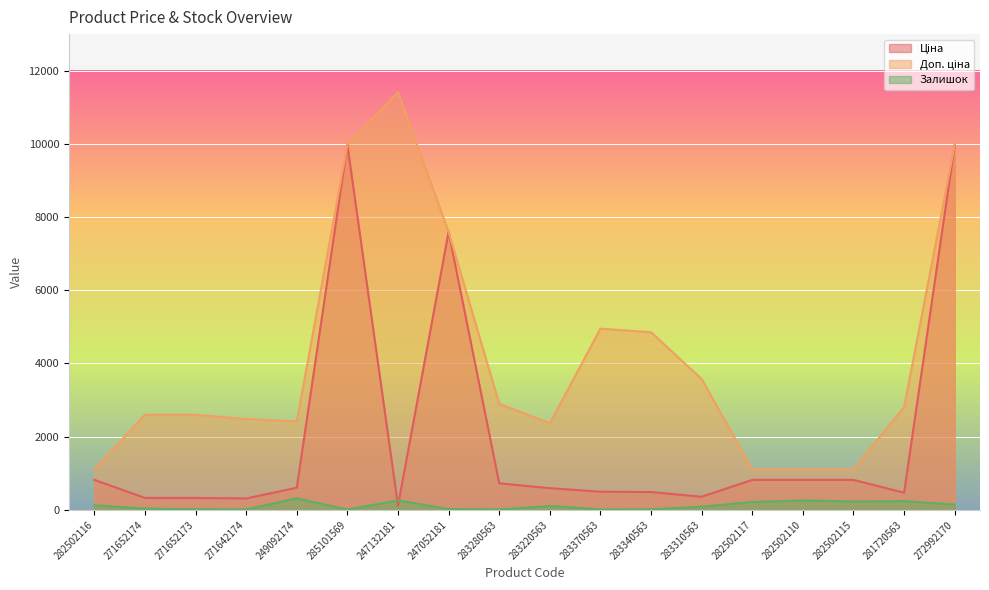

What position from the right is 282502117?

5